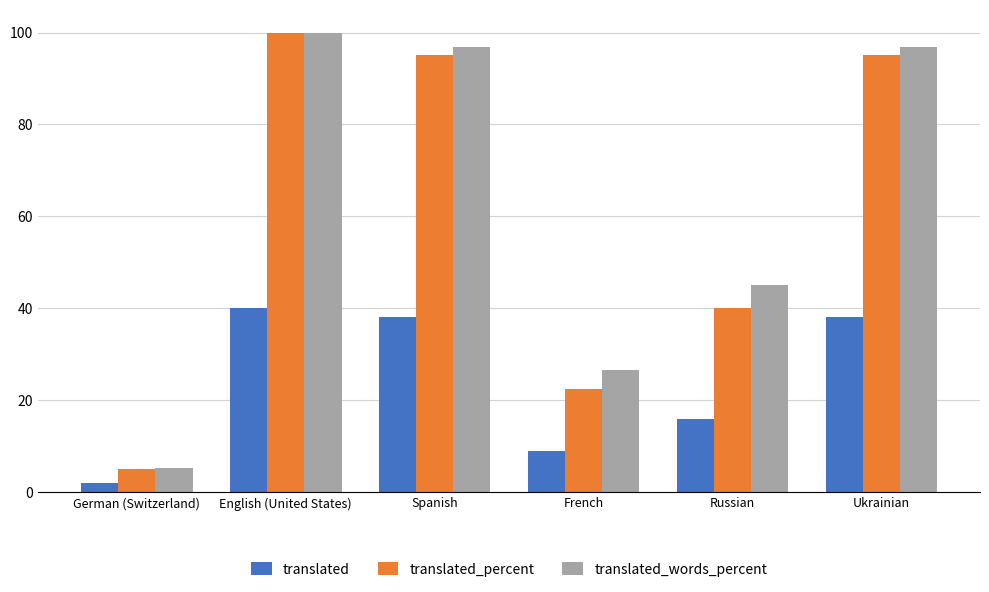

What is the total value across all series at Russian?

101.0